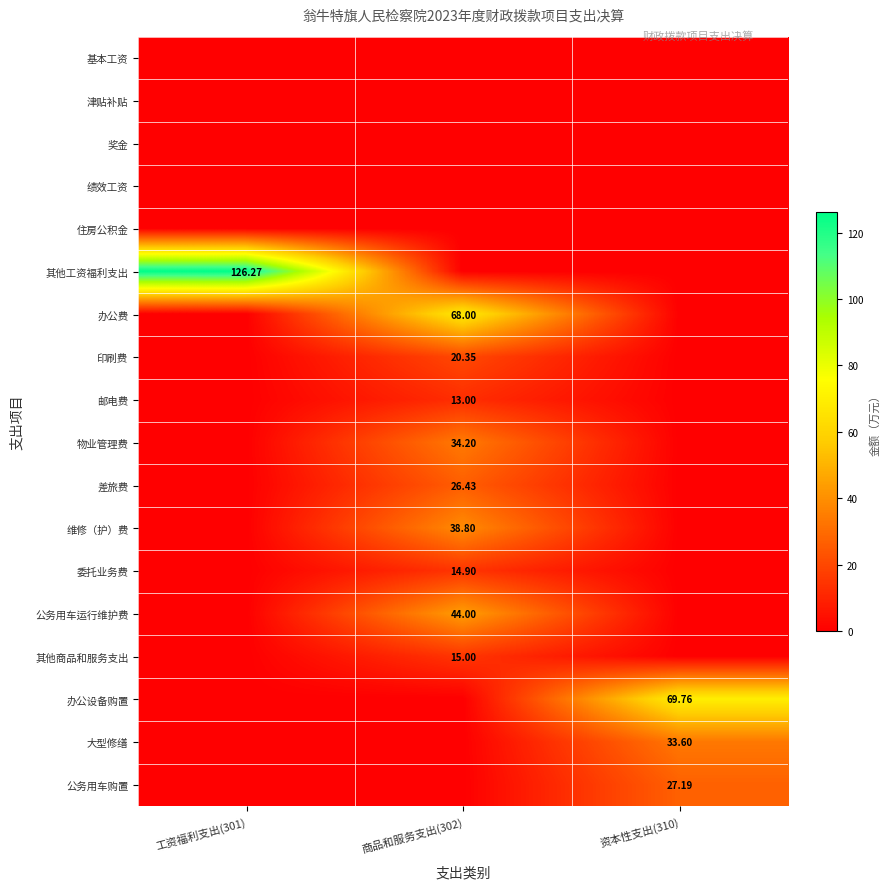

Which series changed the most between 商品和服务支出(302) and 资本性支出(310)?

办公设备购置